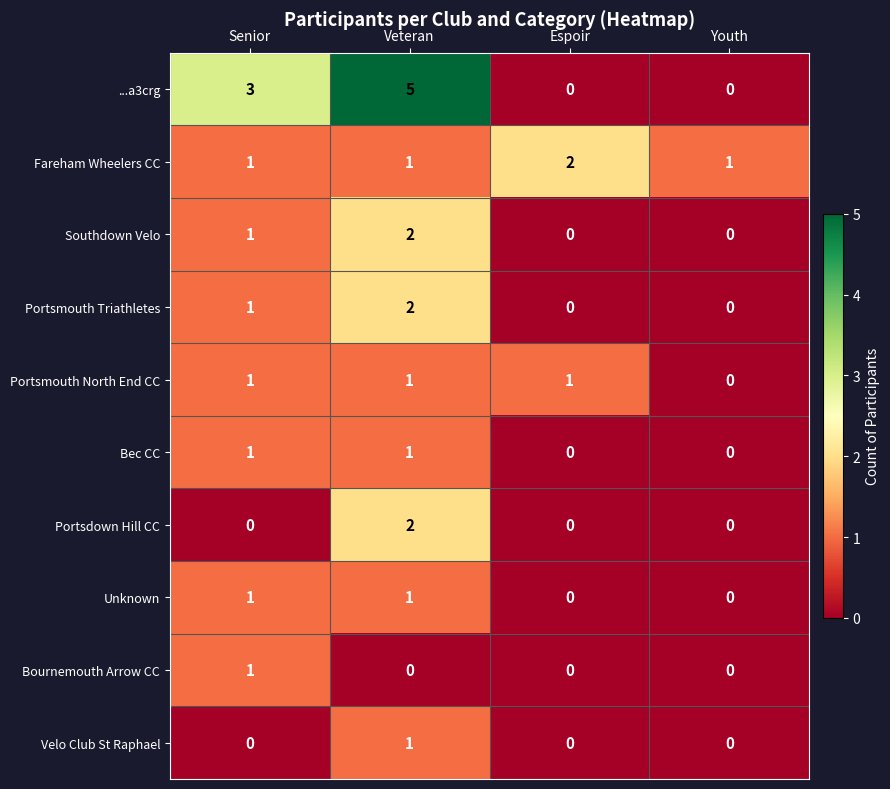

The value of Portsmouth North End CC at Senior is 2. True or false?

False